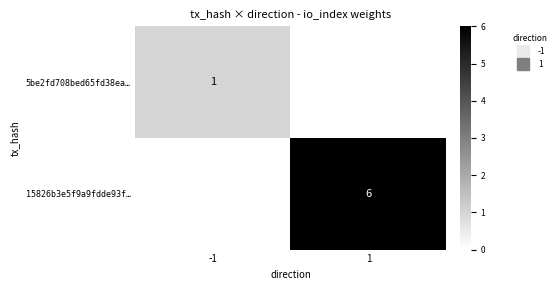

Which series has the largest total across all categories?

15826b3e5f9a9fdde93f…